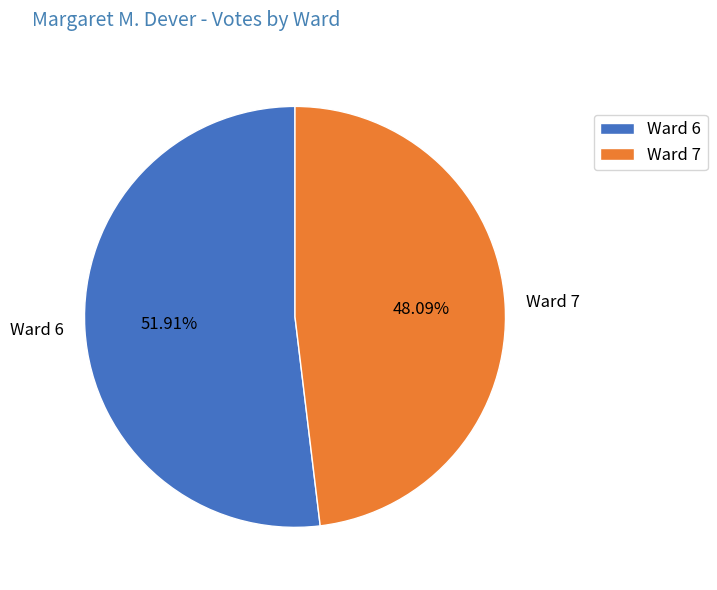

To the nearest percent, what percentage of the pie is Ward 7?

48%